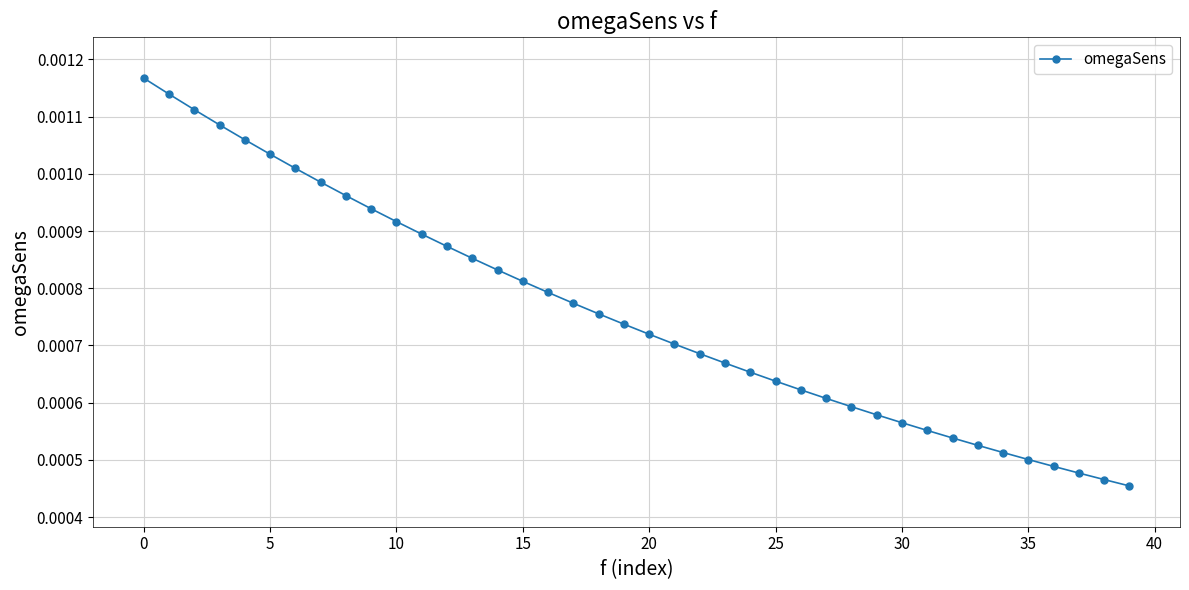

How many values are between 0 and 1?

40